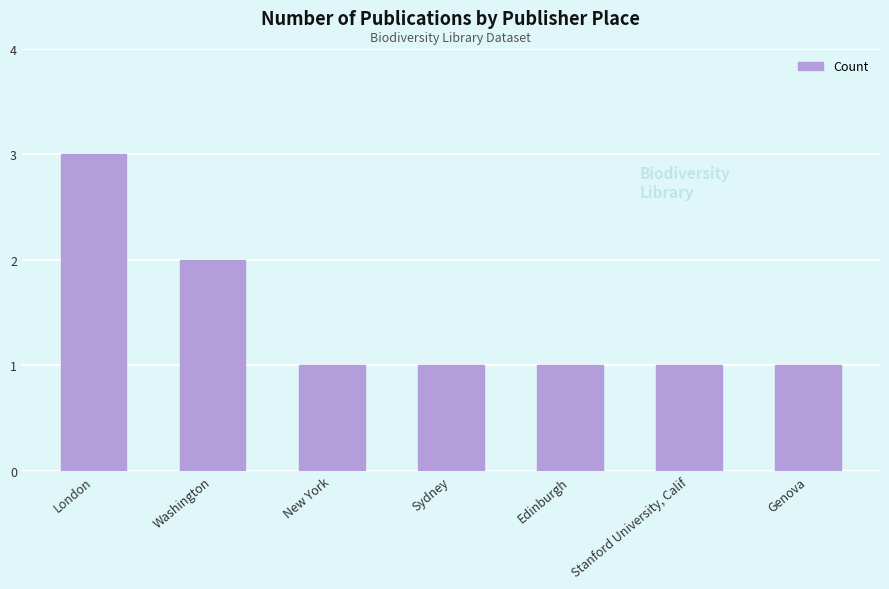

What is the sum of all values?

10